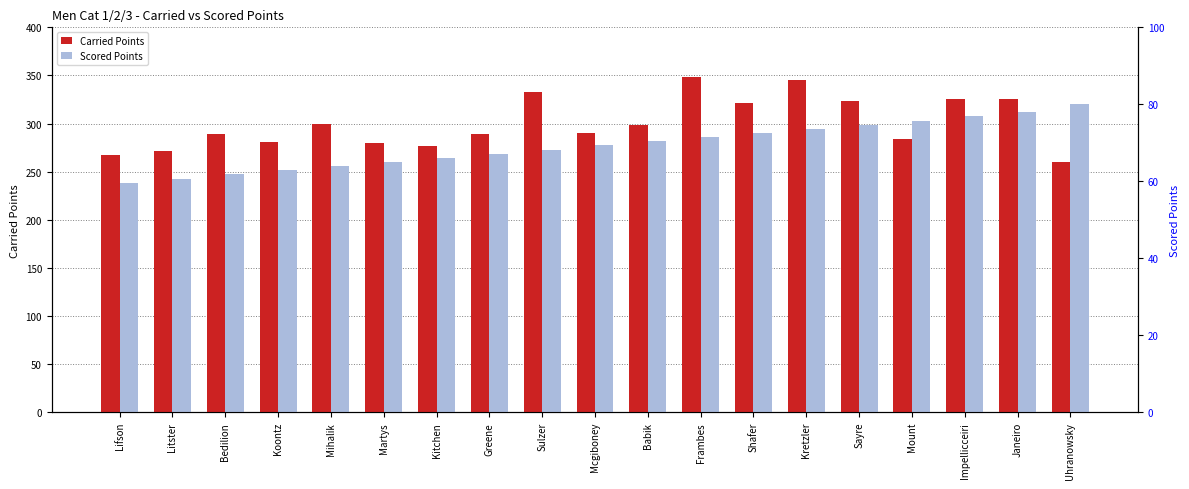

List the labels in order of Carried Points value, largest first.

Frambes, Kretzler, Sulzer, Impellicceiri, Janeiro, Sayre, Shafer, Mihalik, Babik, Mcgiboney, Bedilion, Greene, Mount, Koontz, Martys, Kitchen, Litster, Lifson, Uhranowsky